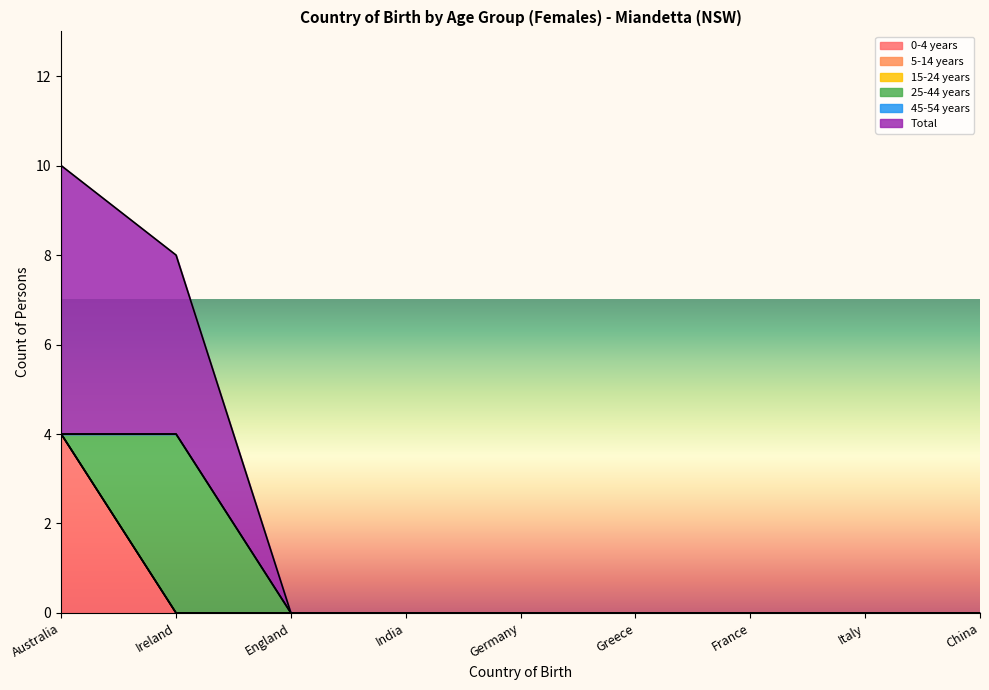

True or false: 0-4 years and 45-54 years cross at least once.

False